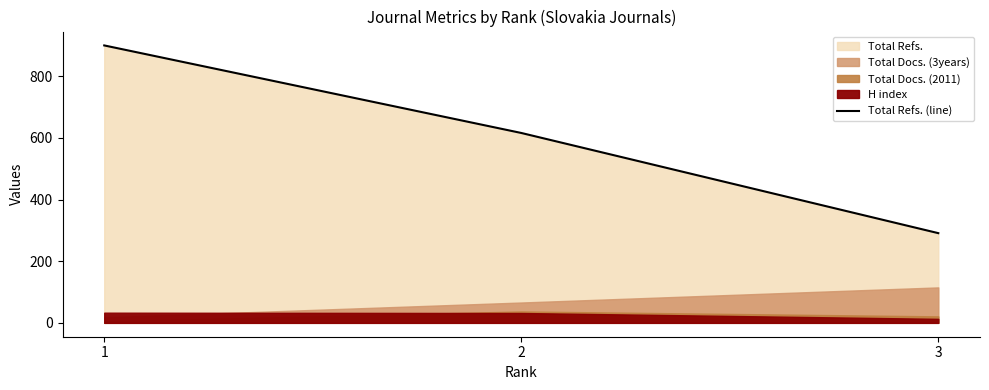

True or false: the data shows 1000 at 2.

False